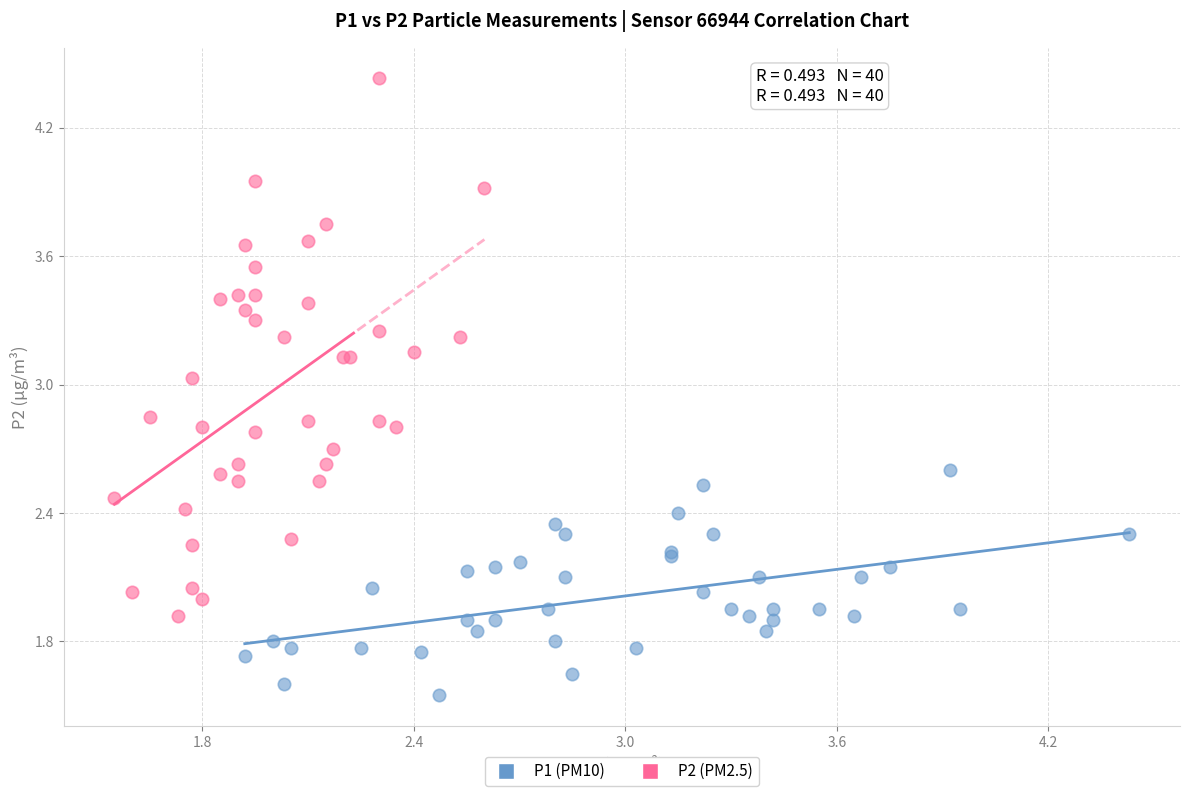

Which series reaches the maximum Y coordinate?

P2 (PM2.5)